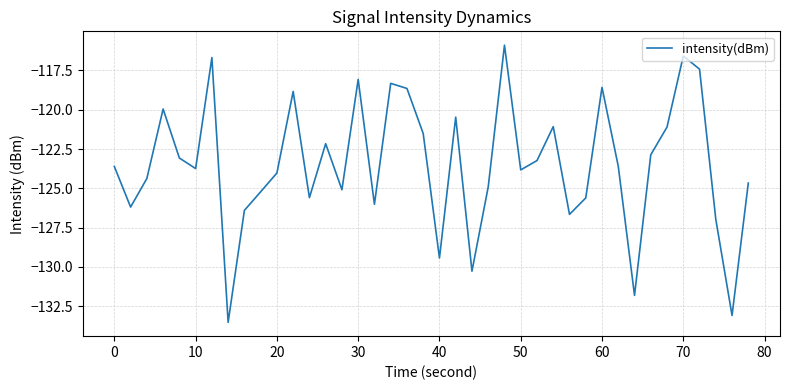

What is the sum of all values?

-4939.0